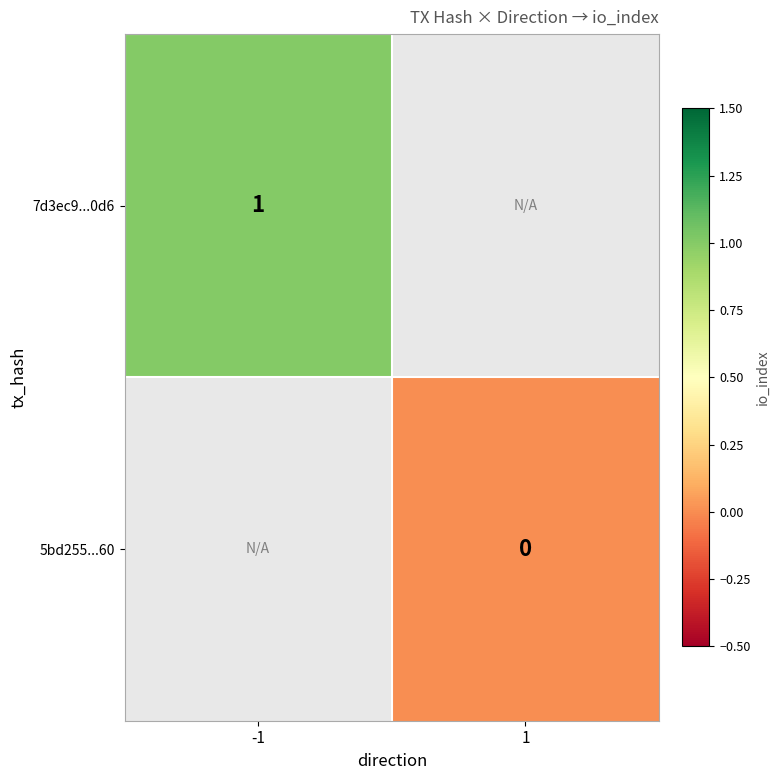

Is it true that 7d3ec9...0d6 equals 1 at -1?

True